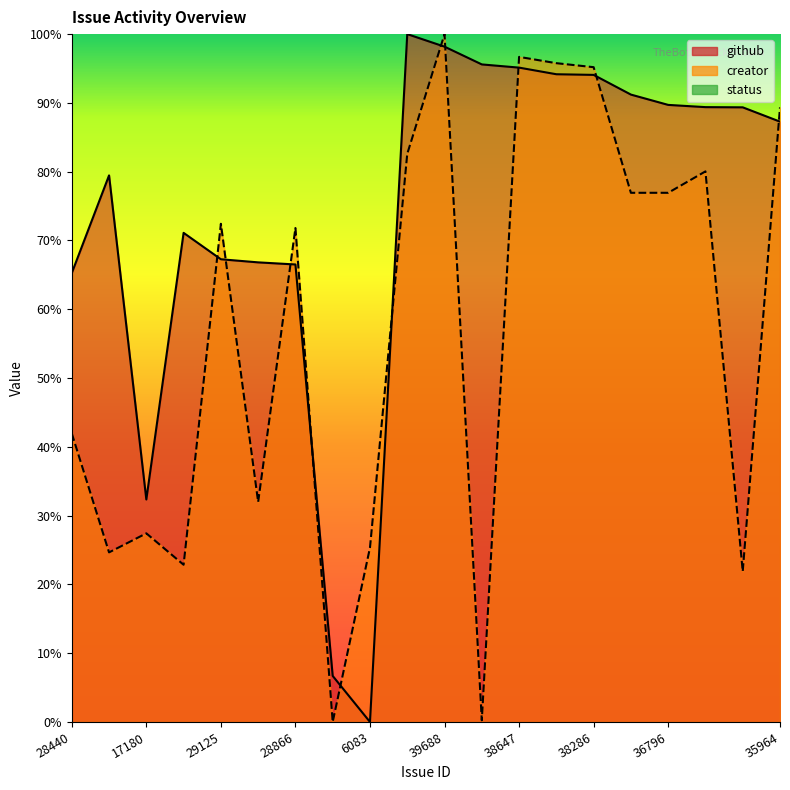

True or false: github and creator intersect in this chart.

True